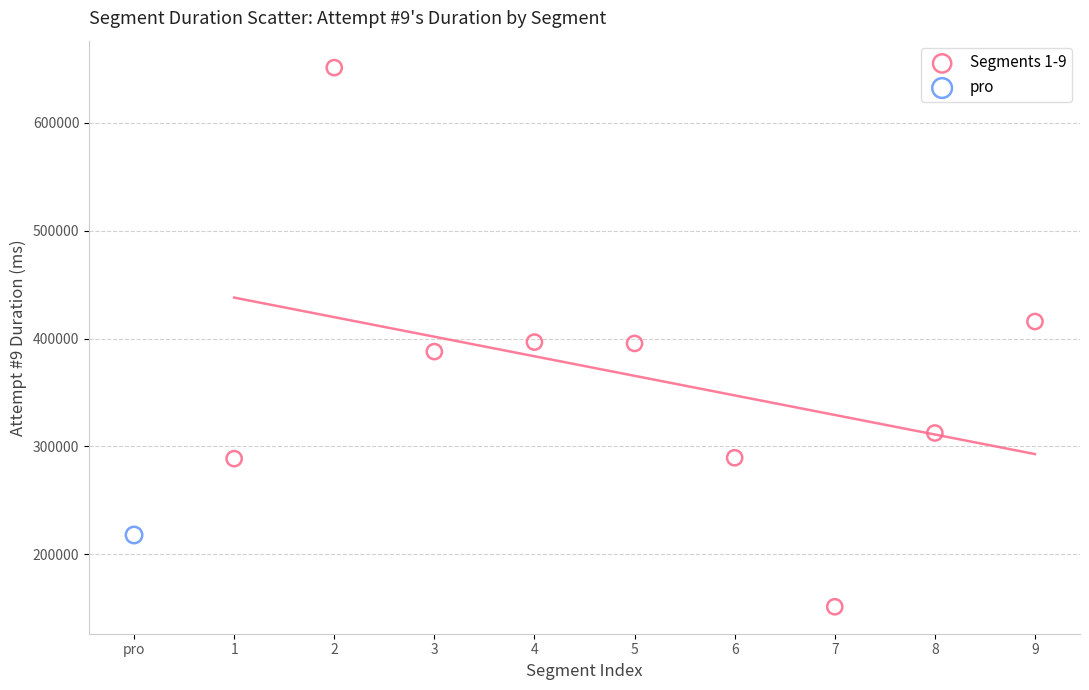

What are all the series names shown in the legend?

Segments 1-9, pro